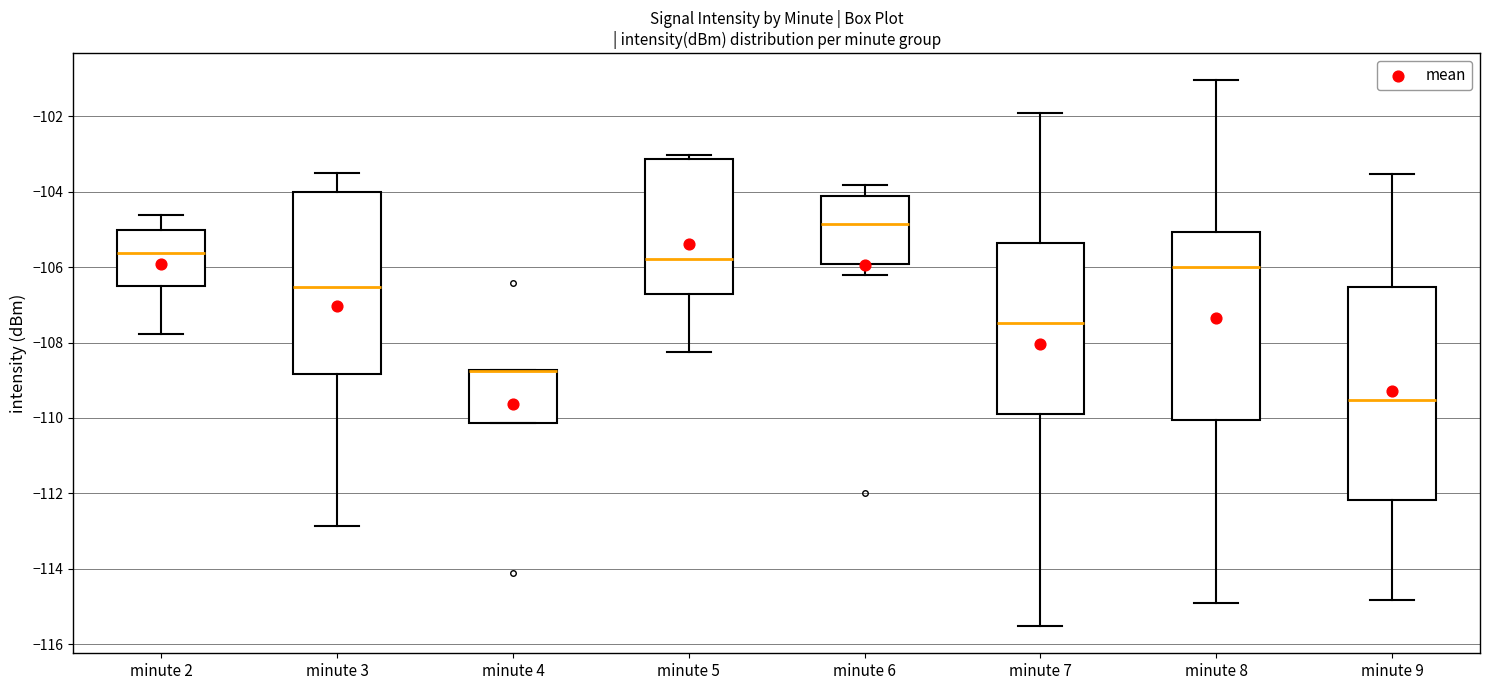

Where is the upper edge of the box for minute 4 on the y-axis? The values are not printed on the chart, so give them approximately, as read against the axis.

-108.8